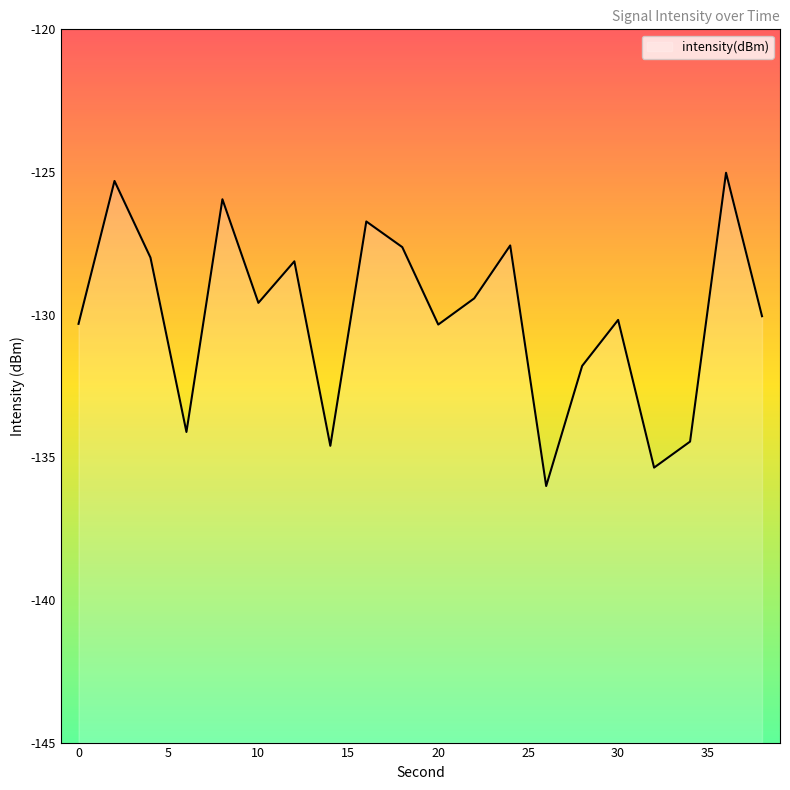

True or false: the data shows -50.3 at 36.

False